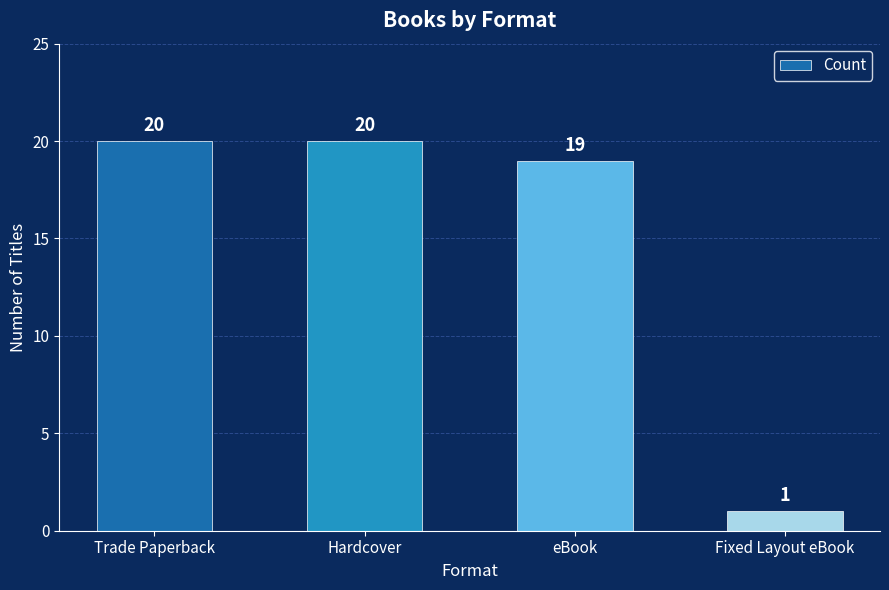

At which category does the chart reach its minimum across all series?

Fixed Layout eBook